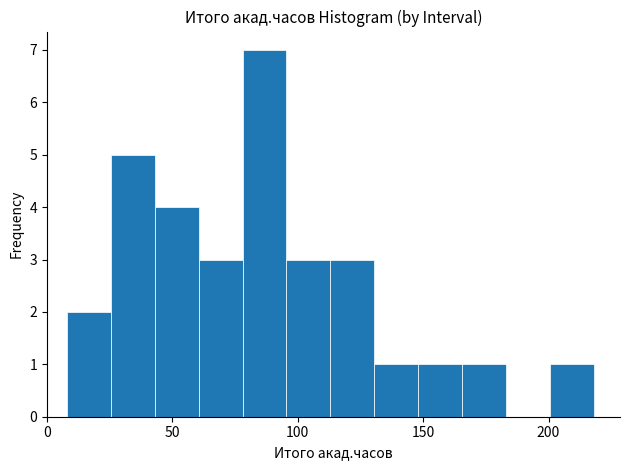

Read against the x-axis, roughly where is the centre of the tallest bar?

85